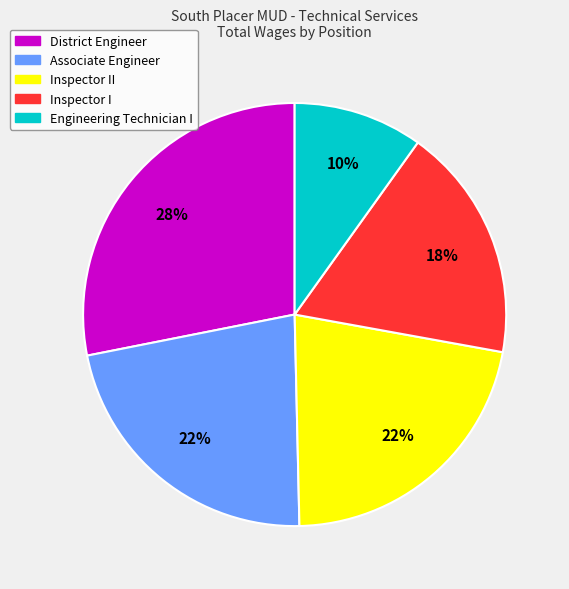

To the nearest percent, what is the combined percentage of District Engineer and Engineering Technician I?

38%